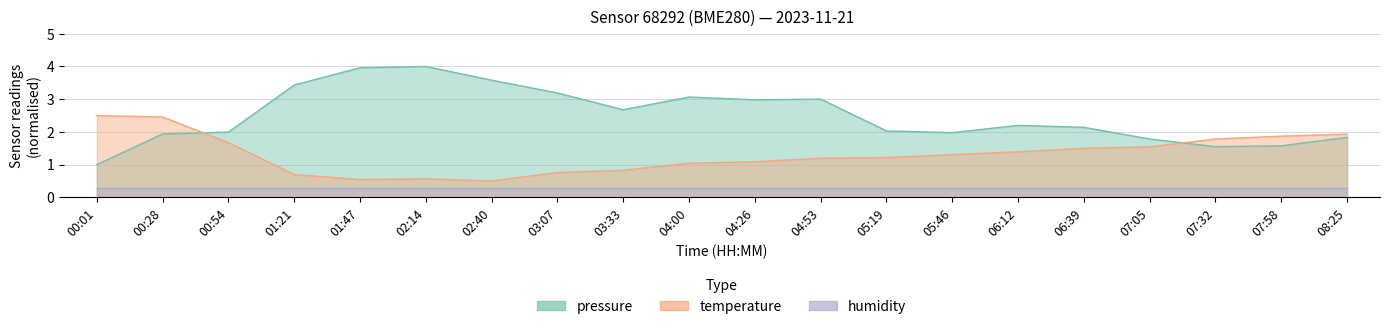

True or false: temperature has more than 0 interior local peaks.

True